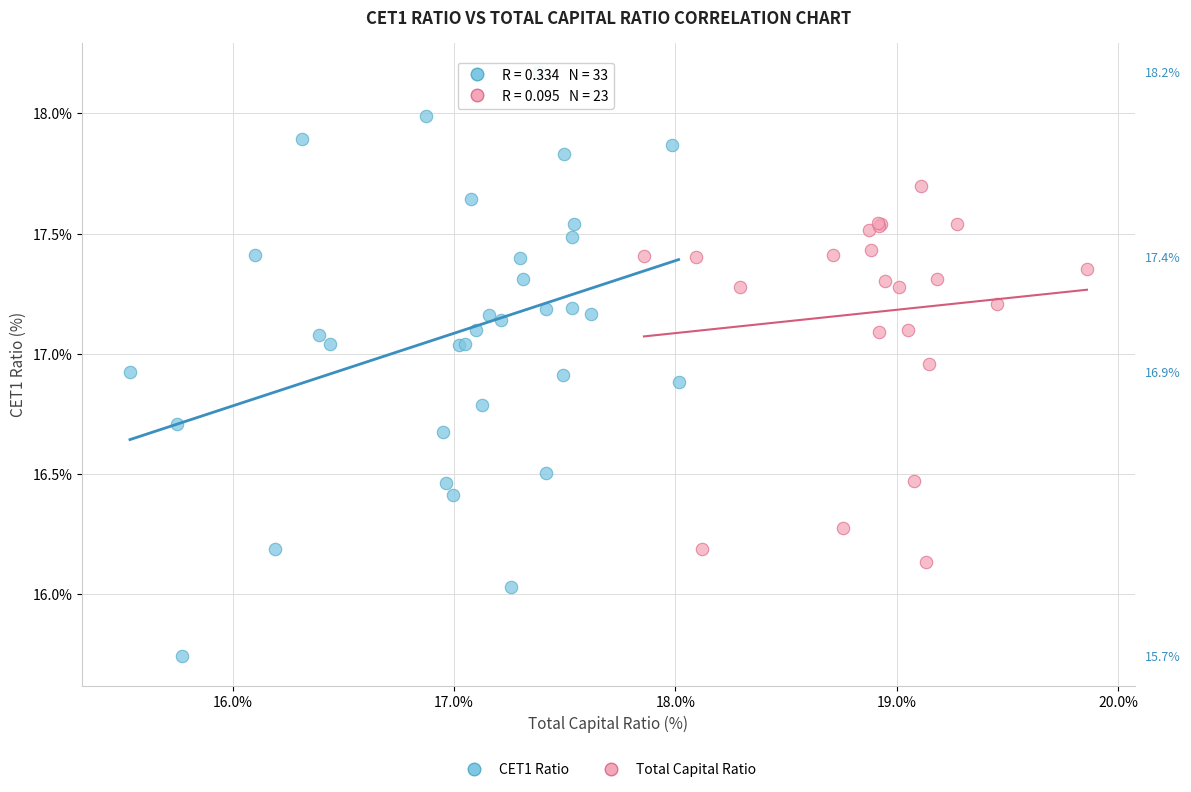

Which series reaches the maximum Y coordinate?

CET1 Ratio